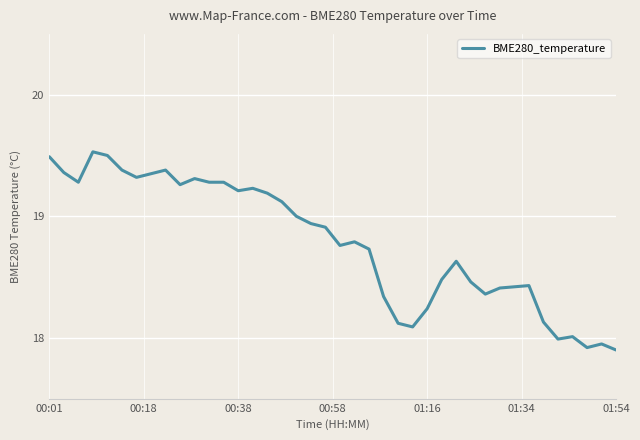

What is the difference between the maximum and minimum values?

1.6